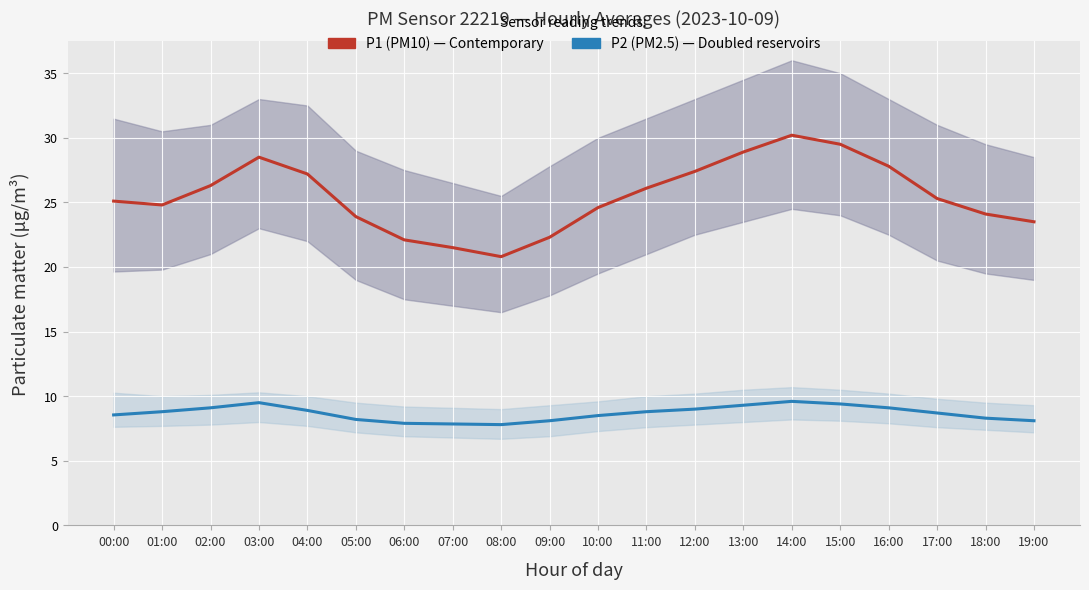

Where does the P1 (PM10) series first go above 25?

00:00